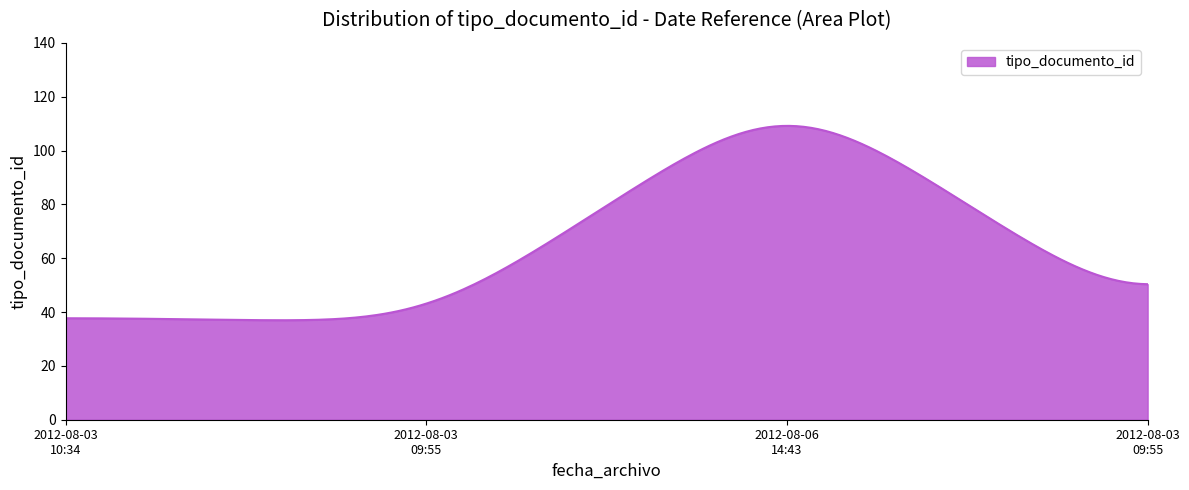

What is the smallest value displayed?

37.0